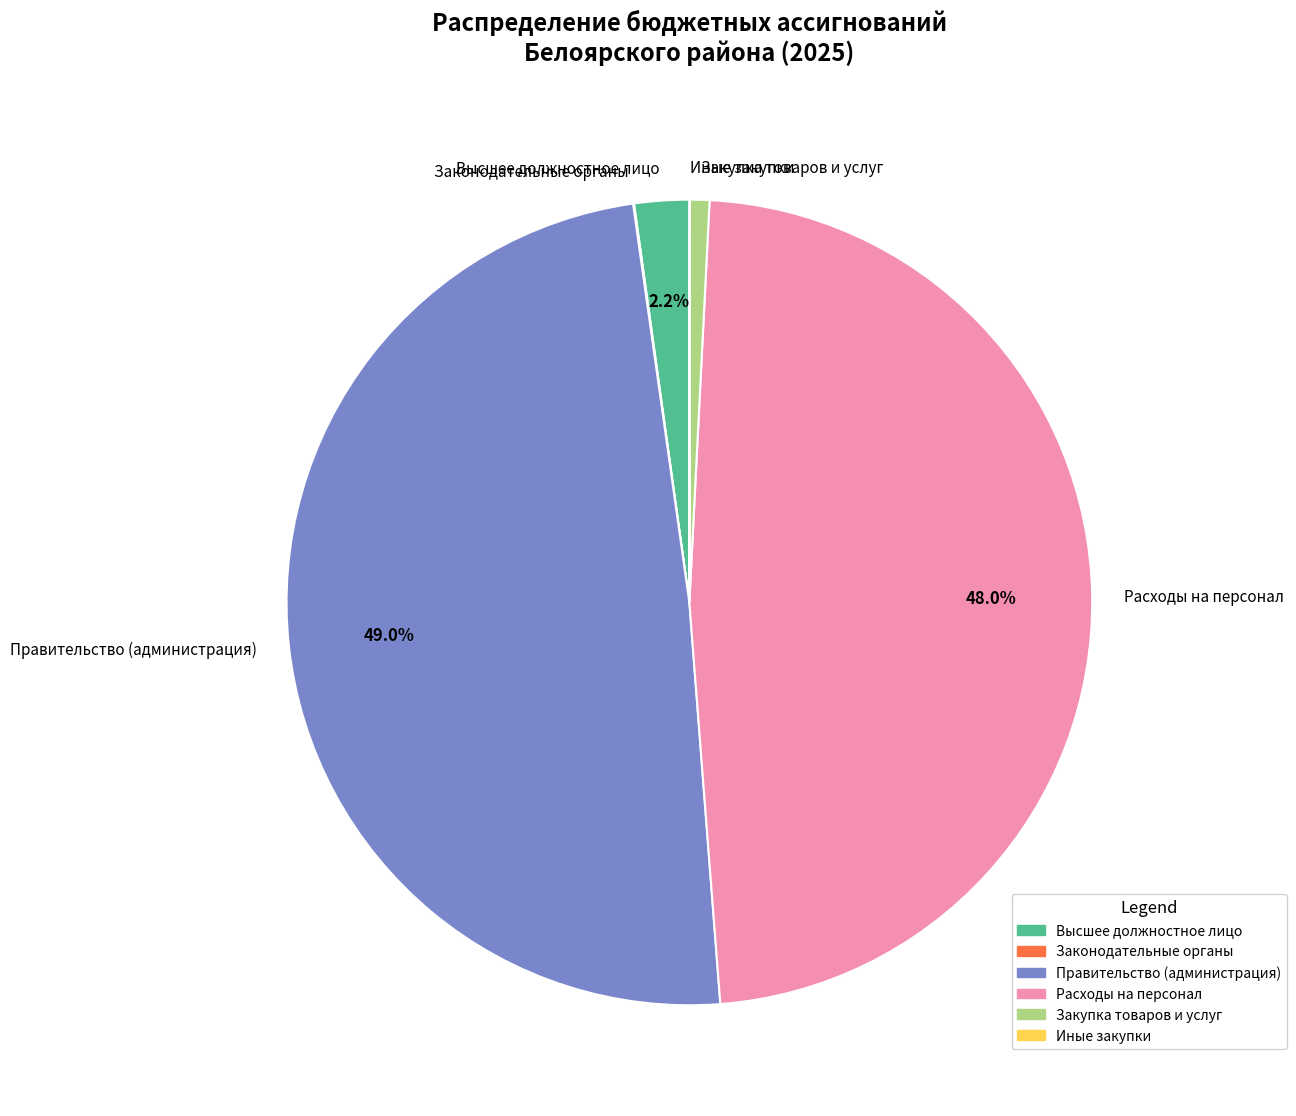

Combined, do Правительство (администрация) and Высшее должностное лицо account for over 50%?

Yes